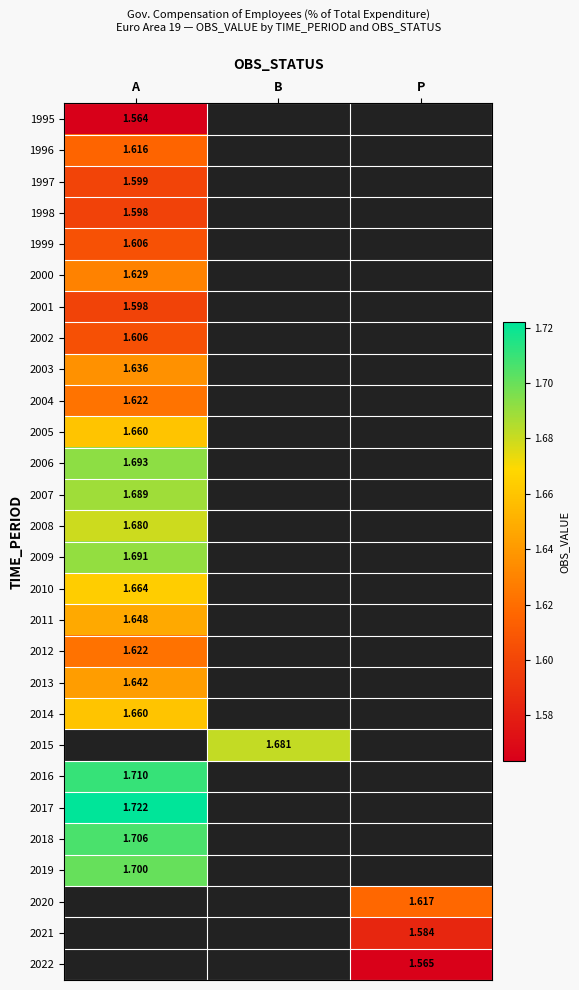

What is the minimum value shown in the chart?

1.6